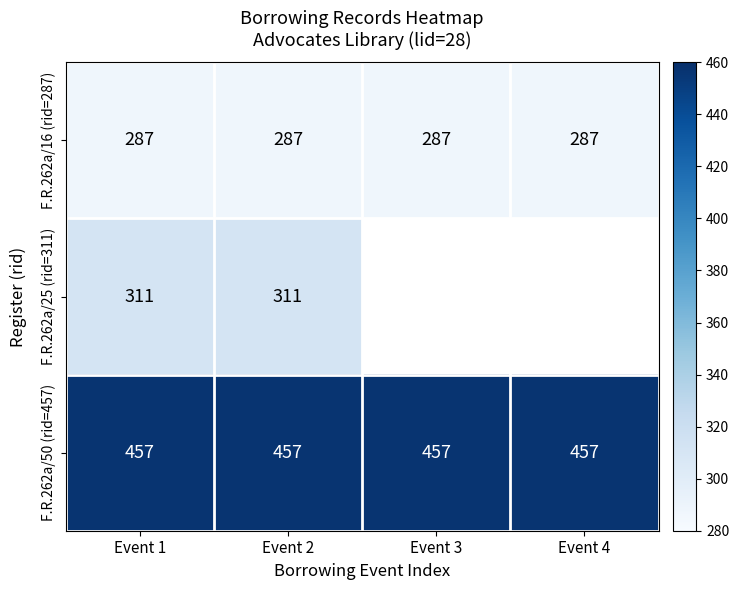

True or false: F.R.262a/50 (rid=457) has a value of 595 at Event 1.

False